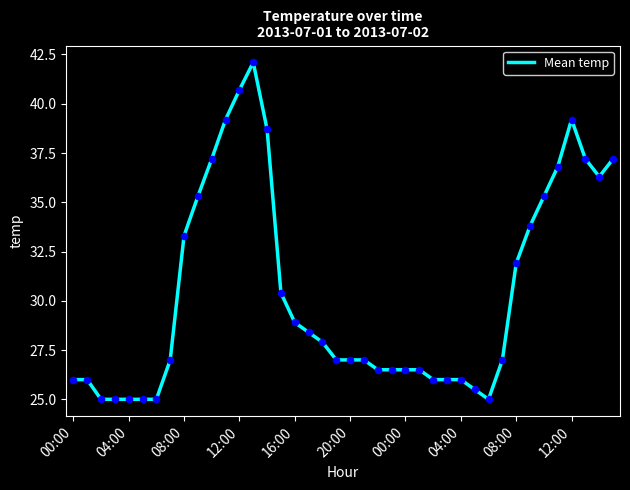

What is the difference between the maximum and minimum values?

17.1